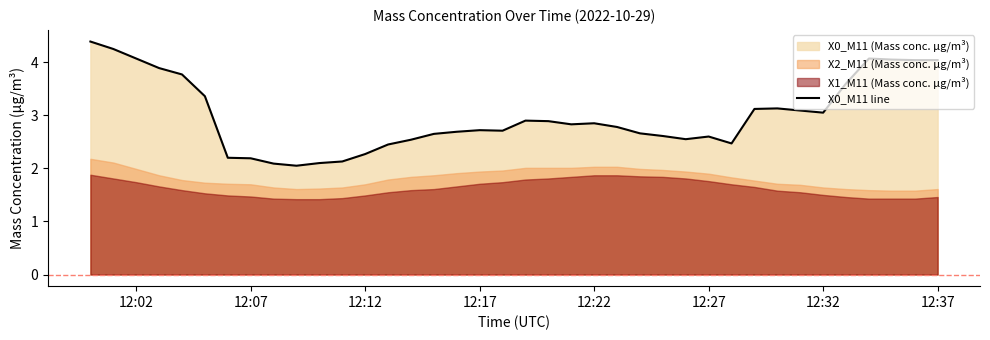

The value of X0_M11 line at 12:02 is 5.8. True or false?

False